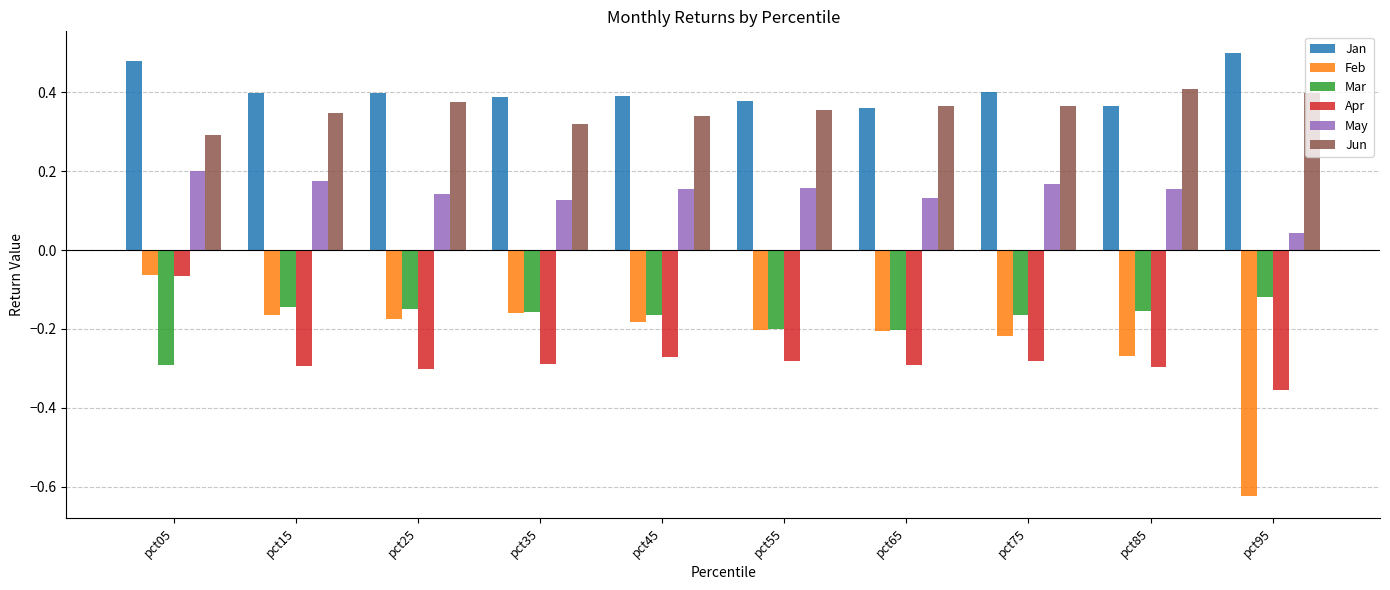

True or false: Jun has a value of 0.2 at pct45.

False